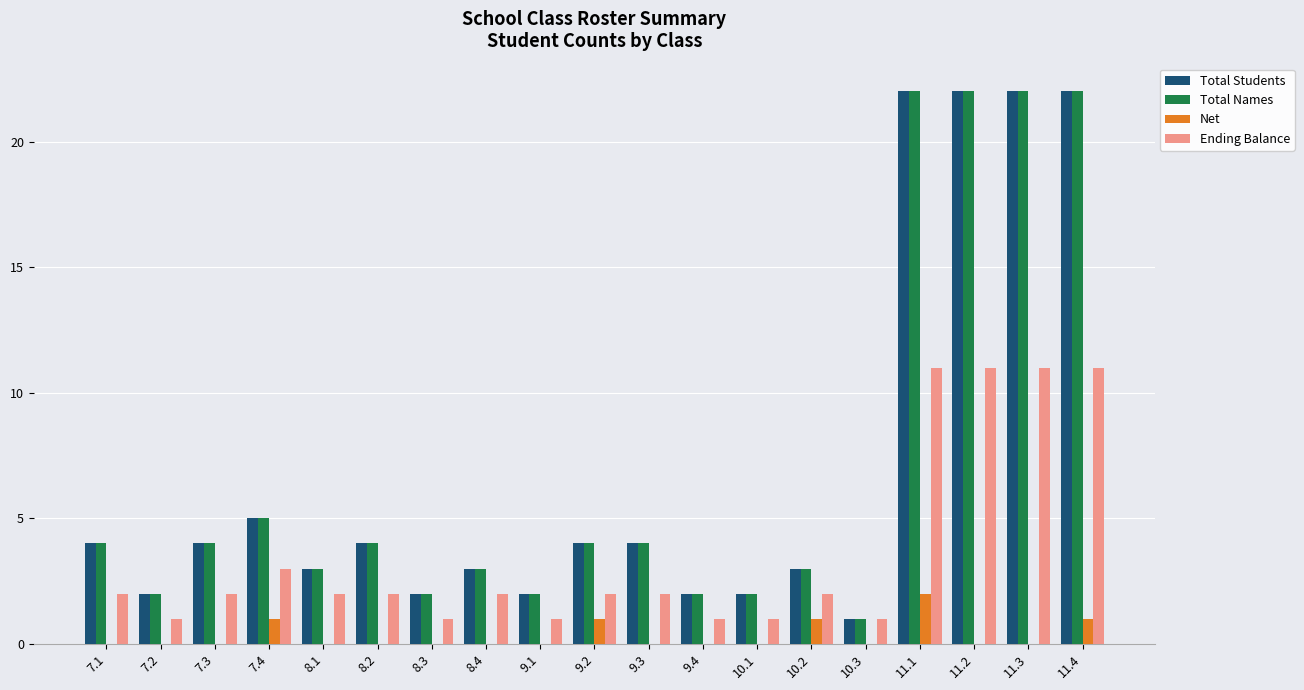

Is the value of Net at 10.1 greater than the value of Total Names at 11.3?

No